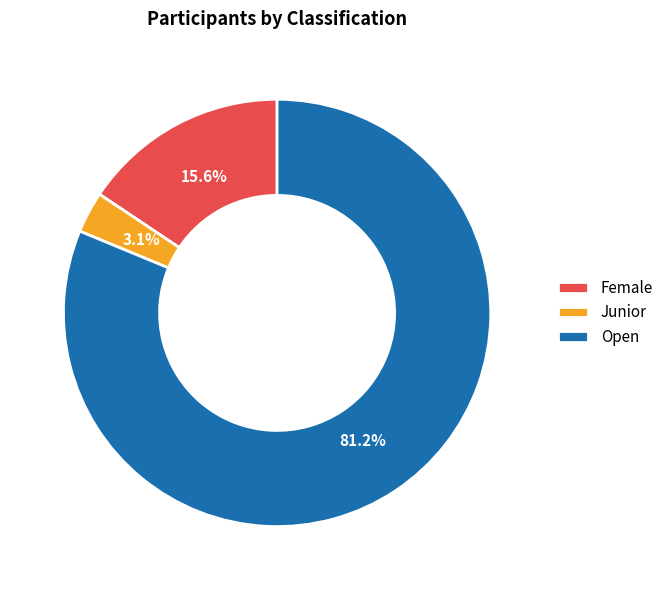

Does Open account for over 50% of the chart?

Yes